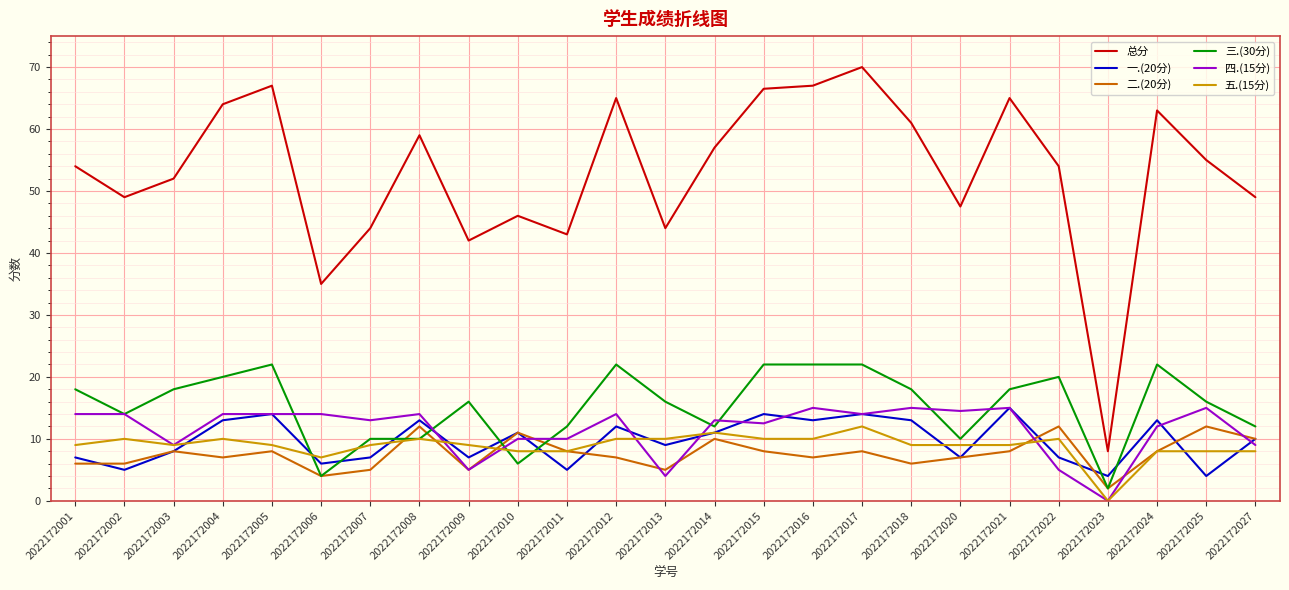

What is the total value across all series at 2022172015?

133.0